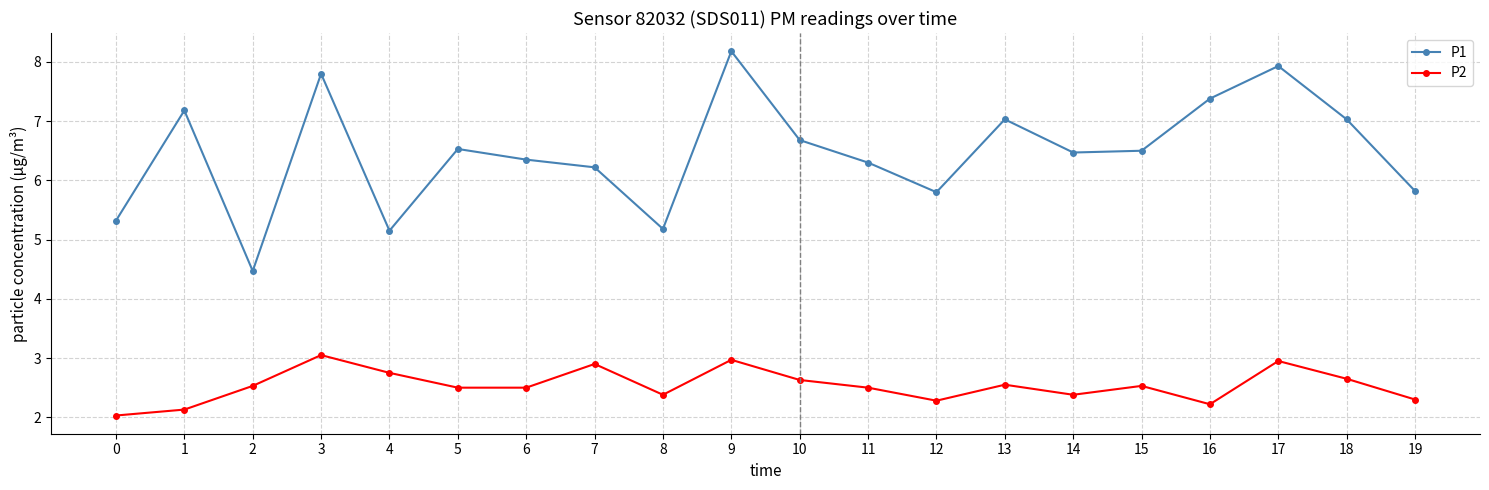

True or false: P1 and P2 cross at least once.

False